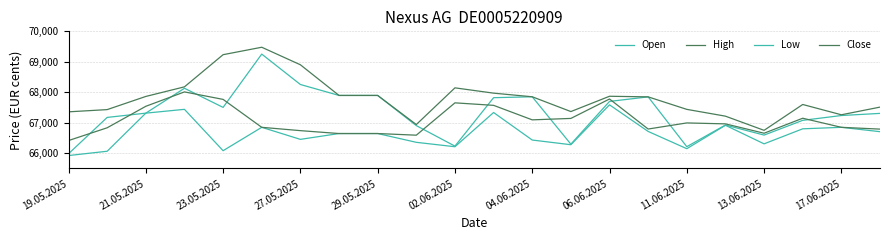

Which series has the largest range (max minus min)?

Open